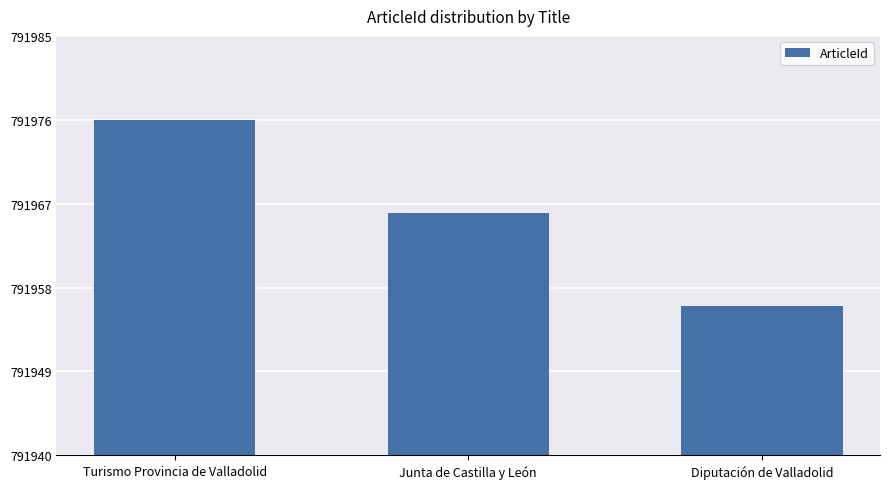

Rank the categories by value from highest to lowest.

Turismo Provincia de Valladolid, Junta de Castilla y León, Diputación de Valladolid